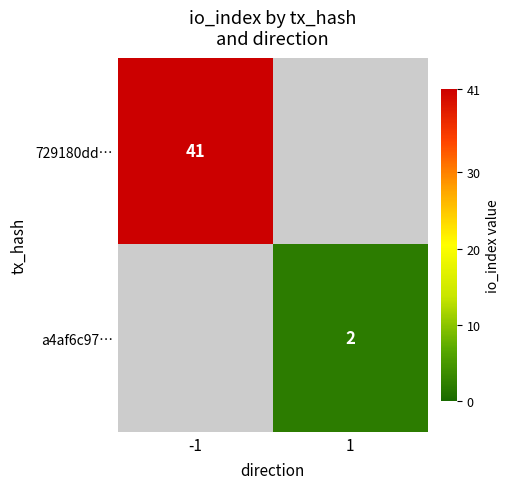

The 729180dd… series shows 69 at -1. True or false?

False